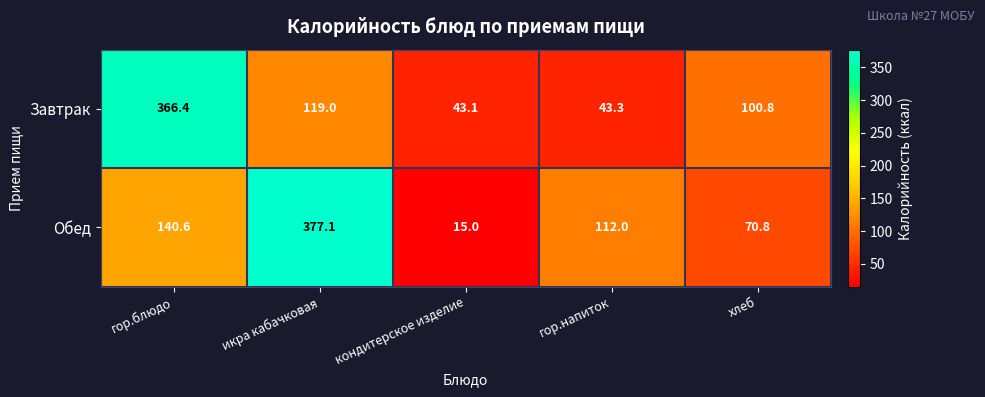

List the series in order of their overall mean, highest first.

Обед, Завтрак